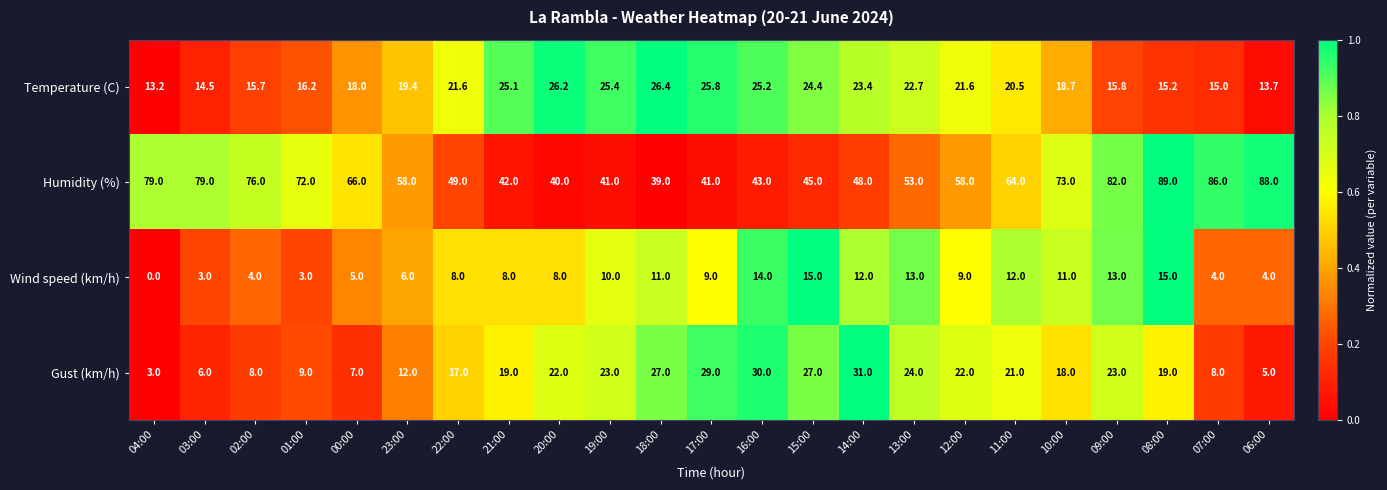

How many distinct data groups are displayed?

4